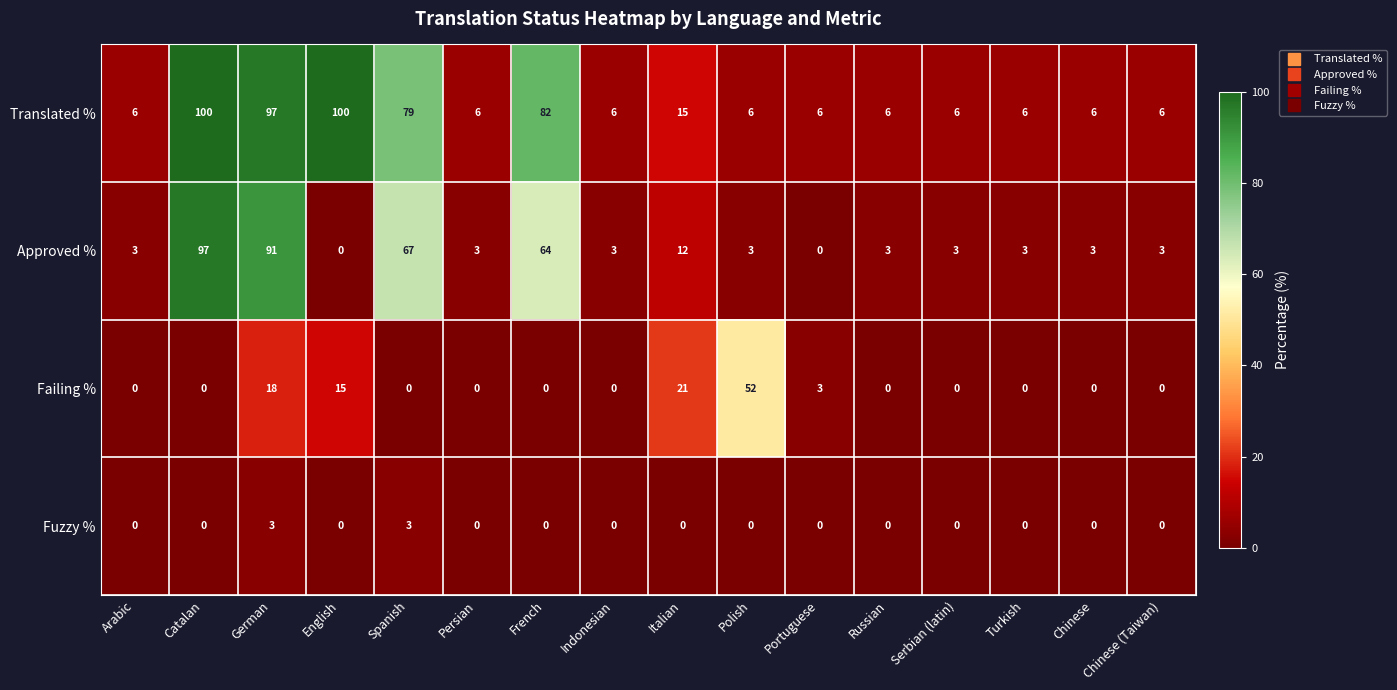

The Approved % series shows 97 at Catalan. True or false?

True